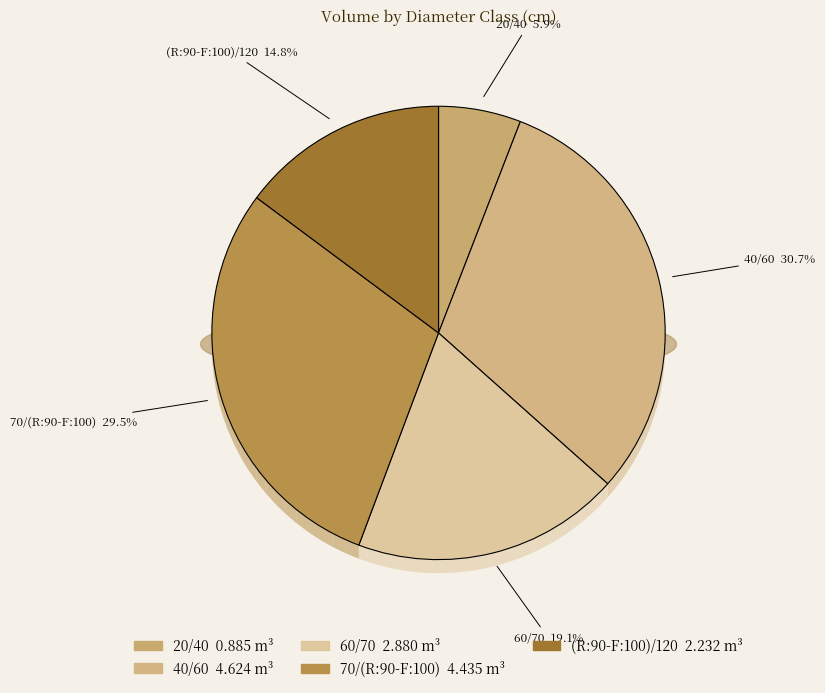

How many slices are in this pie chart?

5